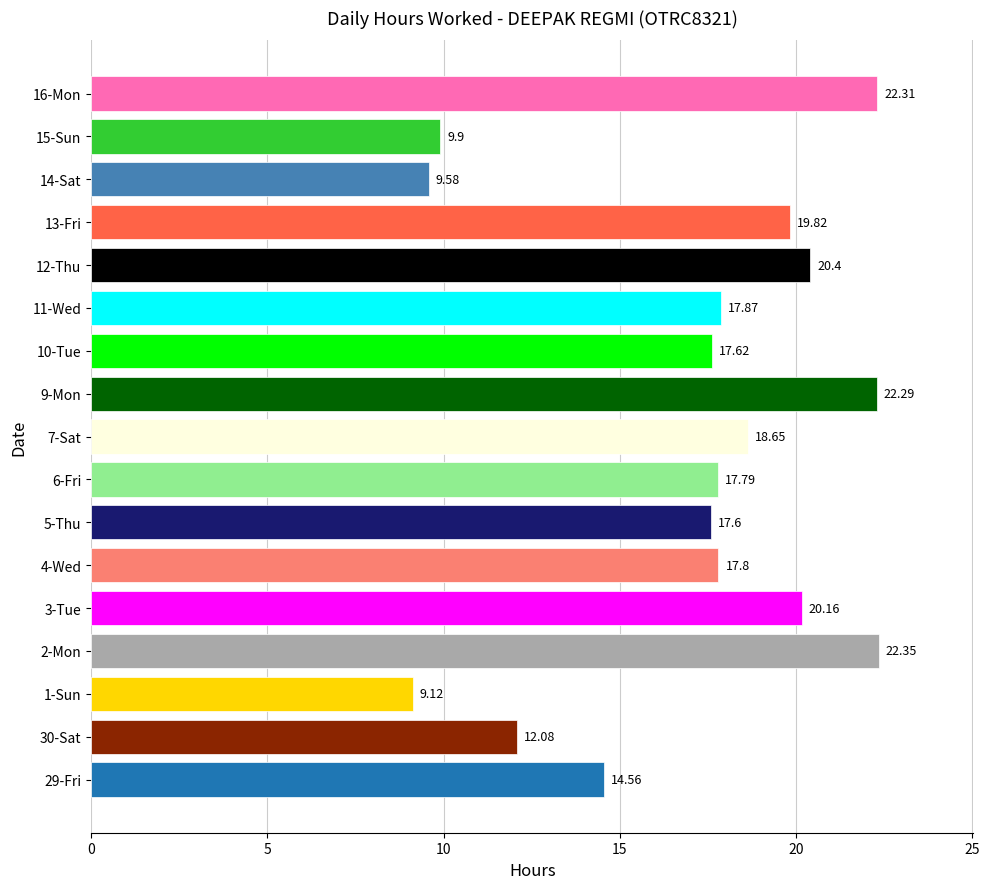

Rank the categories by value from highest to lowest.

2-Mon, 16-Mon, 9-Mon, 12-Thu, 3-Tue, 13-Fri, 7-Sat, 11-Wed, 4-Wed, 6-Fri, 10-Tue, 5-Thu, 29-Fri, 30-Sat, 15-Sun, 14-Sat, 1-Sun